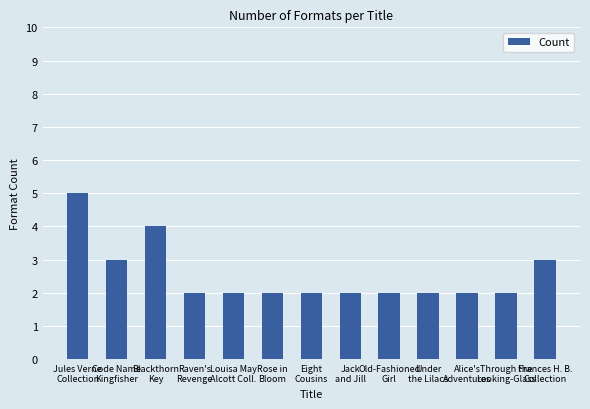

How many series are shown in this chart?

1